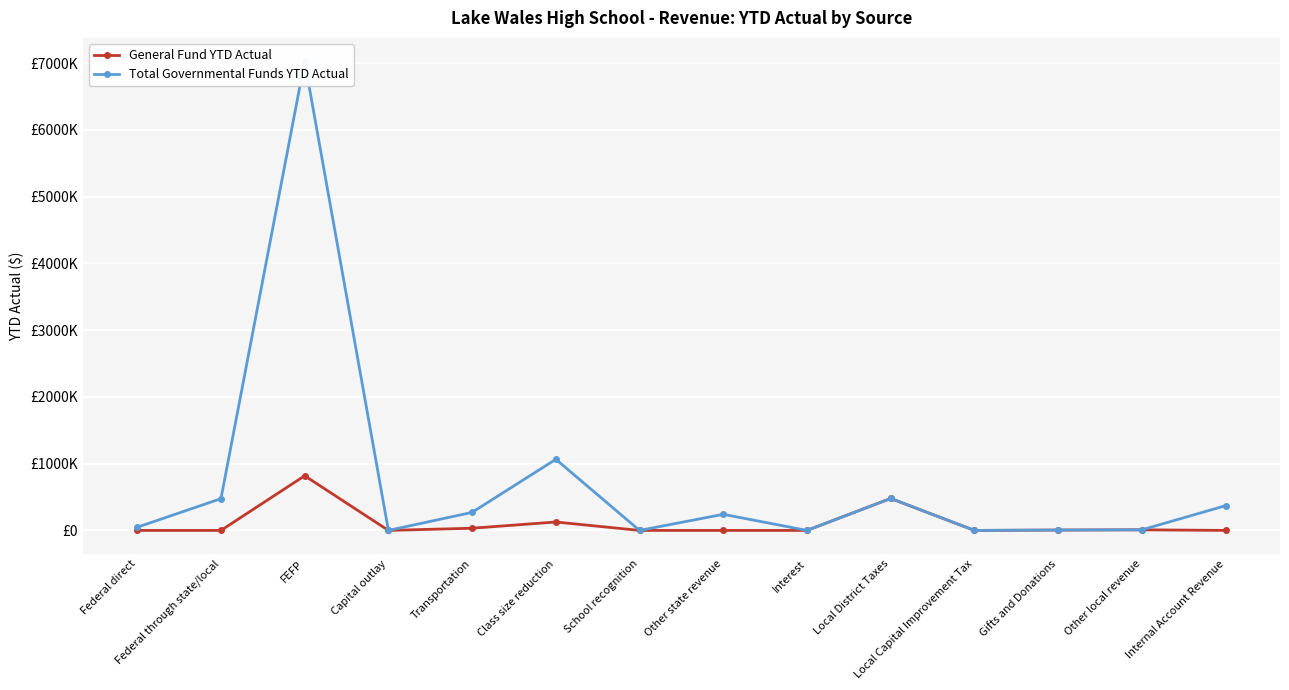

True or false: Total Governmental Funds YTD Actual and General Fund YTD Actual cross at least once.

False